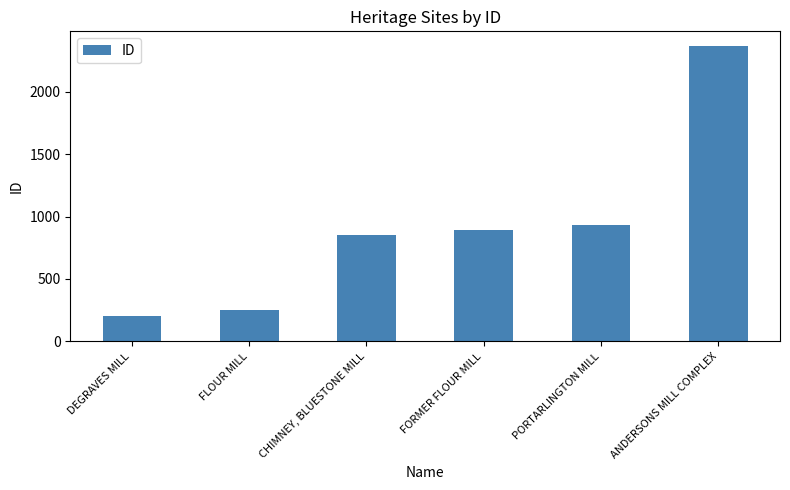

Which category has the lowest value across all series?

DEGRAVES MILL